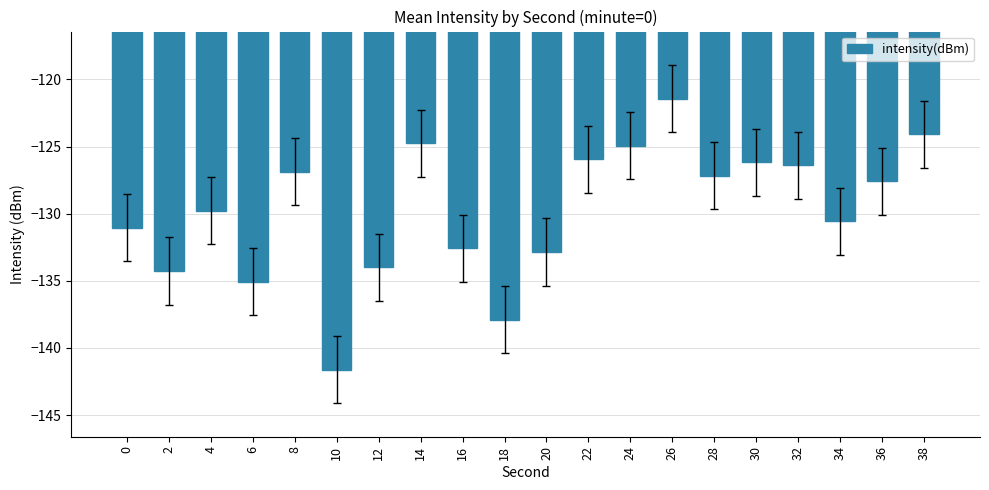

The value at 24 is -124.9. True or false?

True